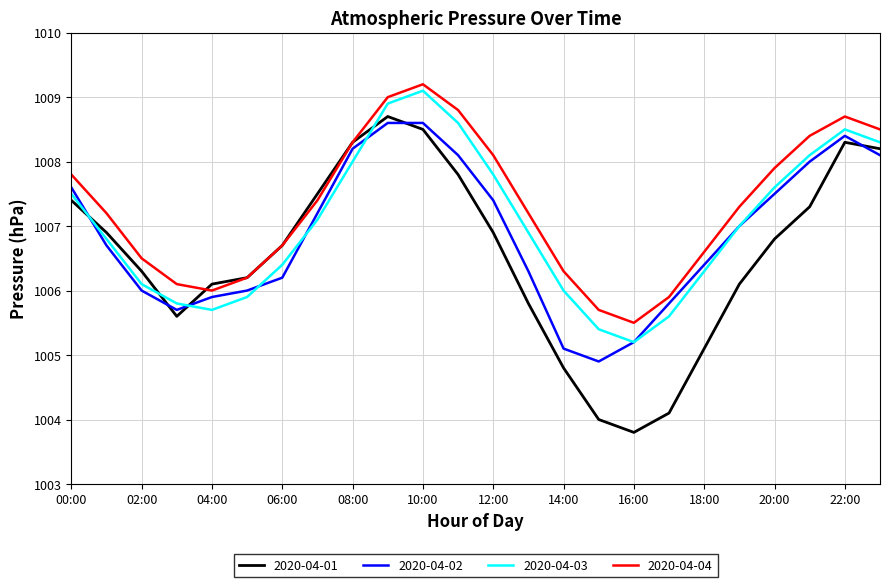

How many times do 2020-04-03 and 2020-04-01 cross each other?

4